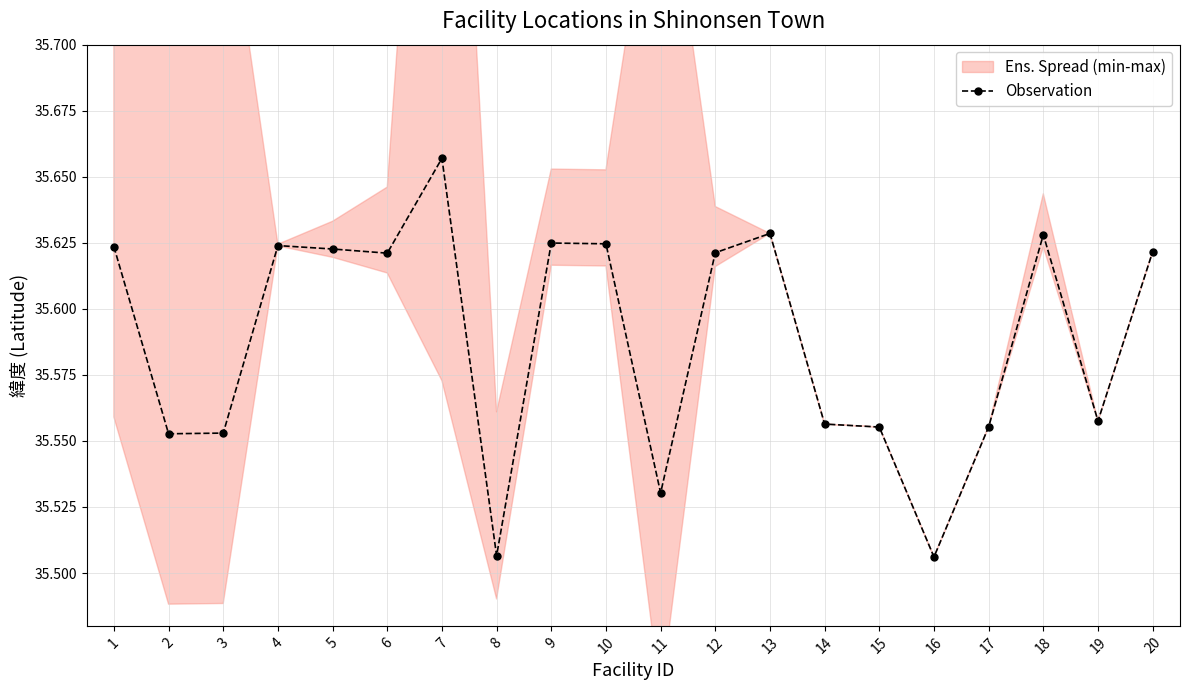

What is the sum of the values at 11 and 5?

71.2